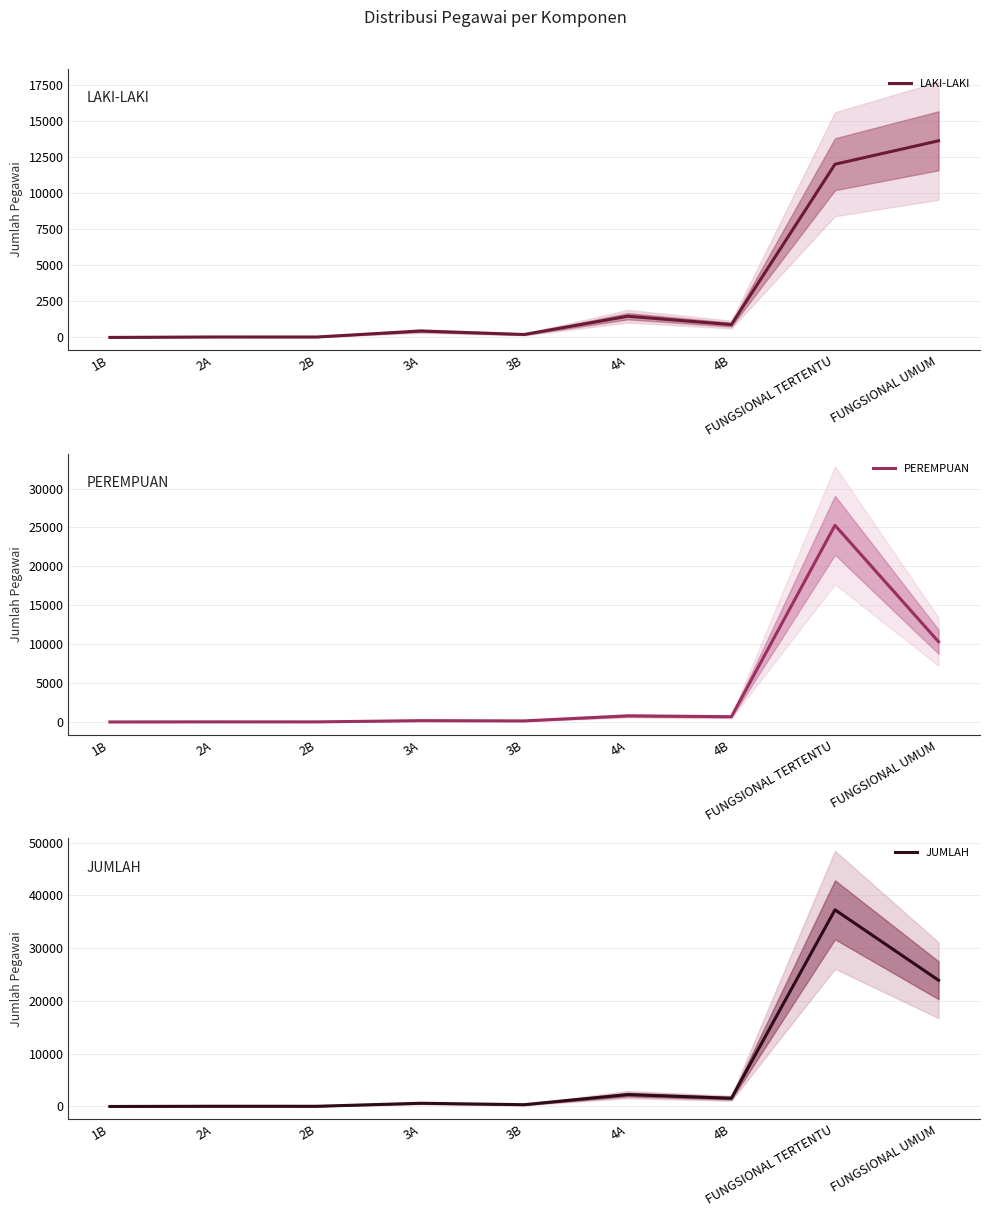

Reading left to right, list all the values displayed in this chart.

LAKI-LAKI: 1B=1	2A=32	2B=30	3A=445	3B=204	4A=1467	4B=889	FUNGSIONAL TERTENTU=11987	FUNGSIONAL UMUM=13610
PEREMPUAN: 1B=0	2A=12	2B=8	3A=166	3B=134	4A=785	4B=672	FUNGSIONAL TERTENTU=25278	FUNGSIONAL UMUM=10307
JUMLAH: 1B=1	2A=44	2B=38	3A=611	3B=338	4A=2252	4B=1561	FUNGSIONAL TERTENTU=37265	FUNGSIONAL UMUM=23917